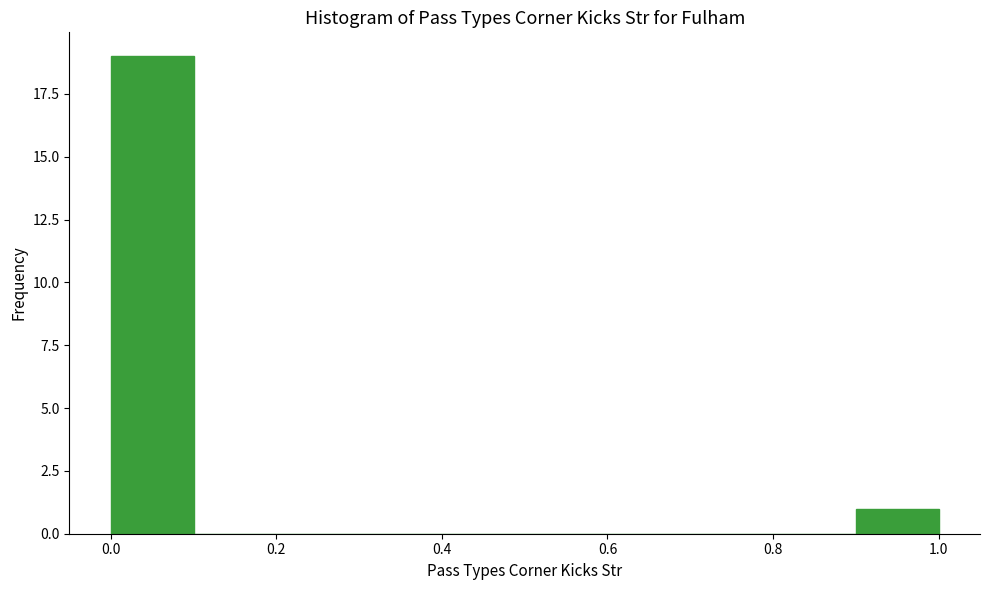

Which range on the x-axis has the tallest bar?

0.0 to 0.1